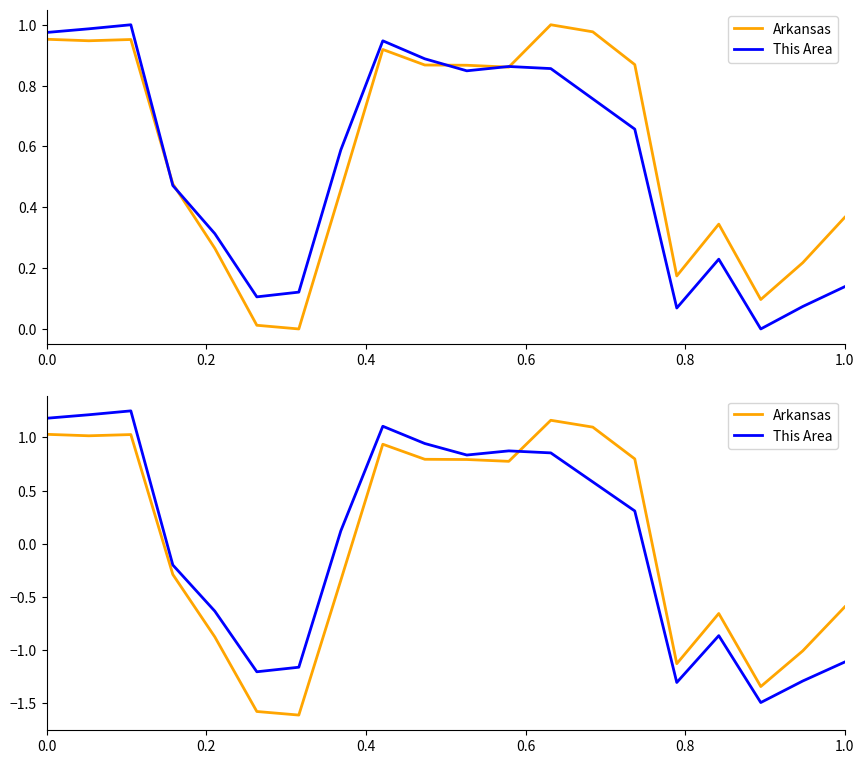

What is the difference between the maximum and minimum values in the This Area series?

2.7